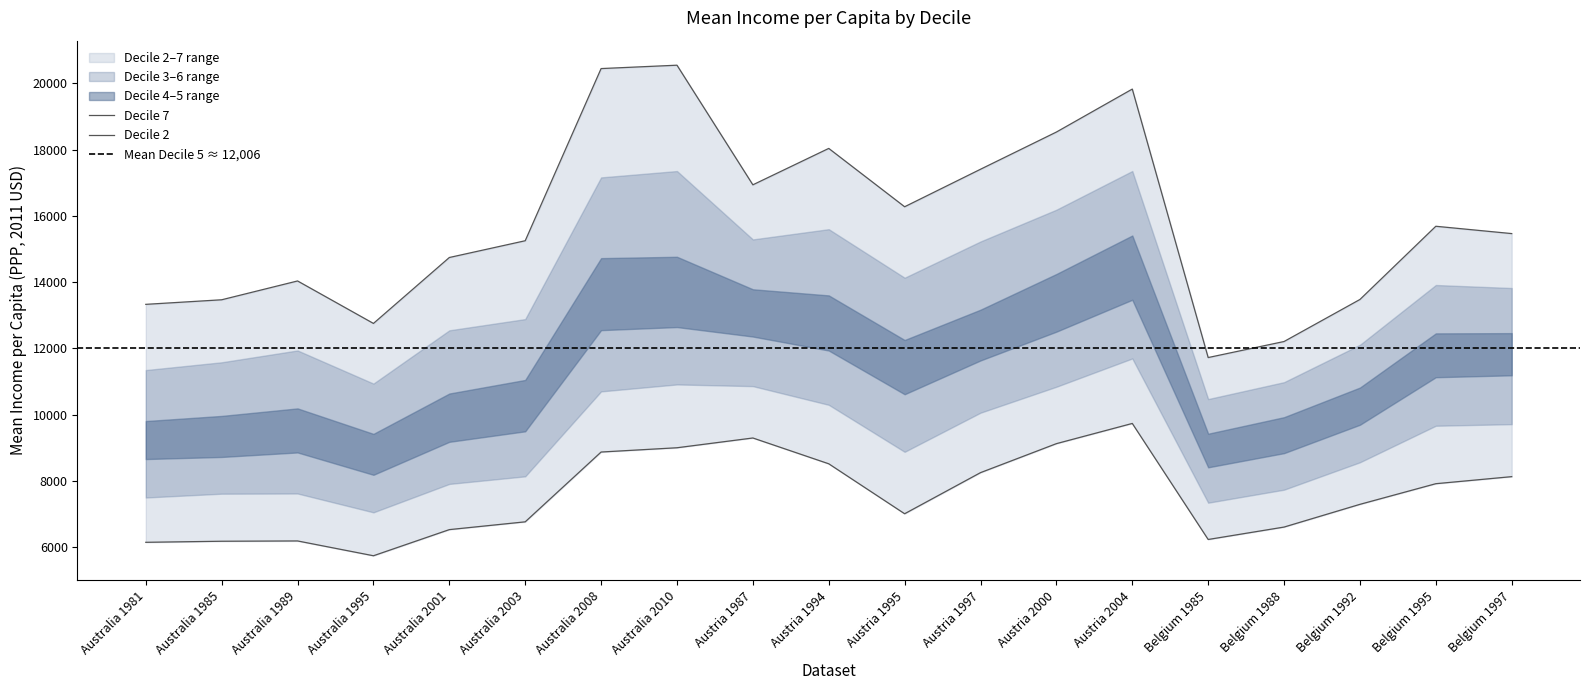

Reading left to right, transcribe all the data shown in this chart.

Decile 2: Australia 1981=6148	Australia 1985=6180	Australia 1989=6189	Australia 1995=5742	Australia 2001=6531	Australia 2003=6766	Australia 2008=8873	Australia 2010=9002	Austria 1987=9297	Austria 1994=8518	Austria 1995=7010	Austria 1997=8251	Austria 2000=9126	Austria 2004=9736	Belgium 1985=6233	Belgium 1988=6608	Belgium 1992=7294	Belgium 1995=7917	Belgium 1997=8130
Decile 3: Australia 1981=7500	Australia 1985=7615	Australia 1989=7621	Australia 1995=7052	Australia 2001=7910	Australia 2003=8139	Australia 2008=10703	Australia 2010=10913	Austria 1987=10862	Austria 1994=10298	Austria 1995=8879	Austria 1997=10060	Austria 2000=10843	Austria 2004=11697	Belgium 1985=7343	Belgium 1988=7736	Belgium 1992=8563	Belgium 1995=9666	Belgium 1997=9714
Decile 4: Australia 1981=8661	Australia 1985=8724	Australia 1989=8860	Australia 1995=8185	Australia 2001=9181	Australia 2003=9498	Australia 2008=12552	Australia 2010=12645	Austria 1987=12359	Austria 1994=11937	Austria 1995=10617	Austria 1997=11637	Austria 2000=12506	Austria 2004=13469	Belgium 1985=8411	Belgium 1988=8839	Belgium 1992=9696	Belgium 1995=11131	Belgium 1997=11189
Decile 5: Australia 1981=9808	Australia 1985=9963	Australia 1989=10190	Australia 1995=9421	Australia 2001=10639	Australia 2003=11049	Australia 2008=14726	Australia 2010=14767	Austria 1987=13786	Austria 1994=13601	Austria 1995=12255	Austria 1997=13170	Austria 2000=14247	Austria 2004=15409	Belgium 1985=9426	Belgium 1988=9925	Belgium 1992=10819	Belgium 1995=12455	Belgium 1997=12462
Decile 6: Australia 1981=11347	Australia 1985=11582	Australia 1989=11939	Australia 1995=10939	Australia 2001=12547	Australia 2003=12886	Australia 2008=17163	Australia 2010=17355	Austria 1987=15291	Austria 1994=15600	Austria 1995=14135	Austria 1997=15229	Austria 2000=16188	Austria 2004=17356	Belgium 1985=10472	Belgium 1988=10982	Belgium 1992=12110	Belgium 1995=13915	Belgium 1997=13824
Decile 7: Australia 1981=13331	Australia 1985=13469	Australia 1989=14037	Australia 1995=12755	Australia 2001=14745	Australia 2003=15251	Australia 2008=20448	Australia 2010=20550	Austria 1987=16939	Austria 1994=18038	Austria 1995=16277	Austria 1997=17409	Austria 2000=18532	Austria 2004=19829	Belgium 1985=11725	Belgium 1988=12209	Belgium 1992=13478	Belgium 1995=15688	Belgium 1997=15467